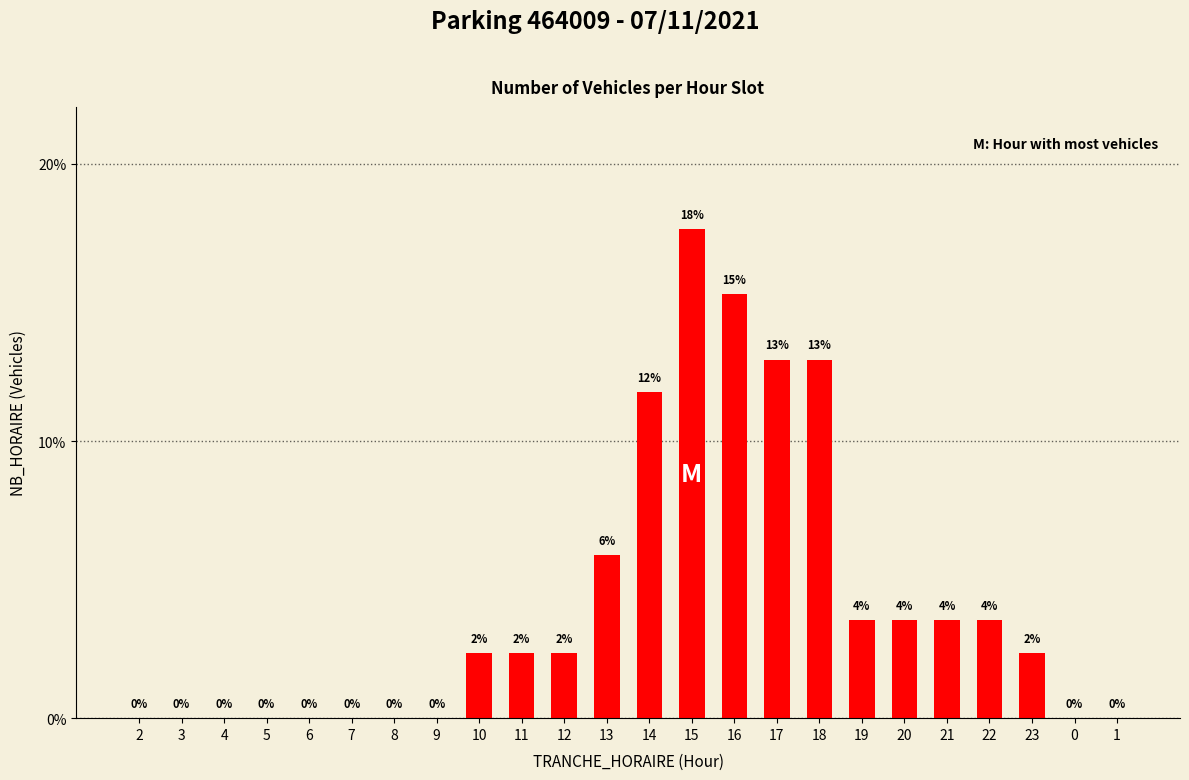

Reading left to right, transcribe all the data shown in this chart.

0.0	0.0	0.0	0.0	0.0	0.0	0.0	0.0	0.0	0.0	0.0	0.1	0.1	0.2	0.2	0.1	0.1	0.0	0.0	0.0	0.0	0.0	0.0	0.0